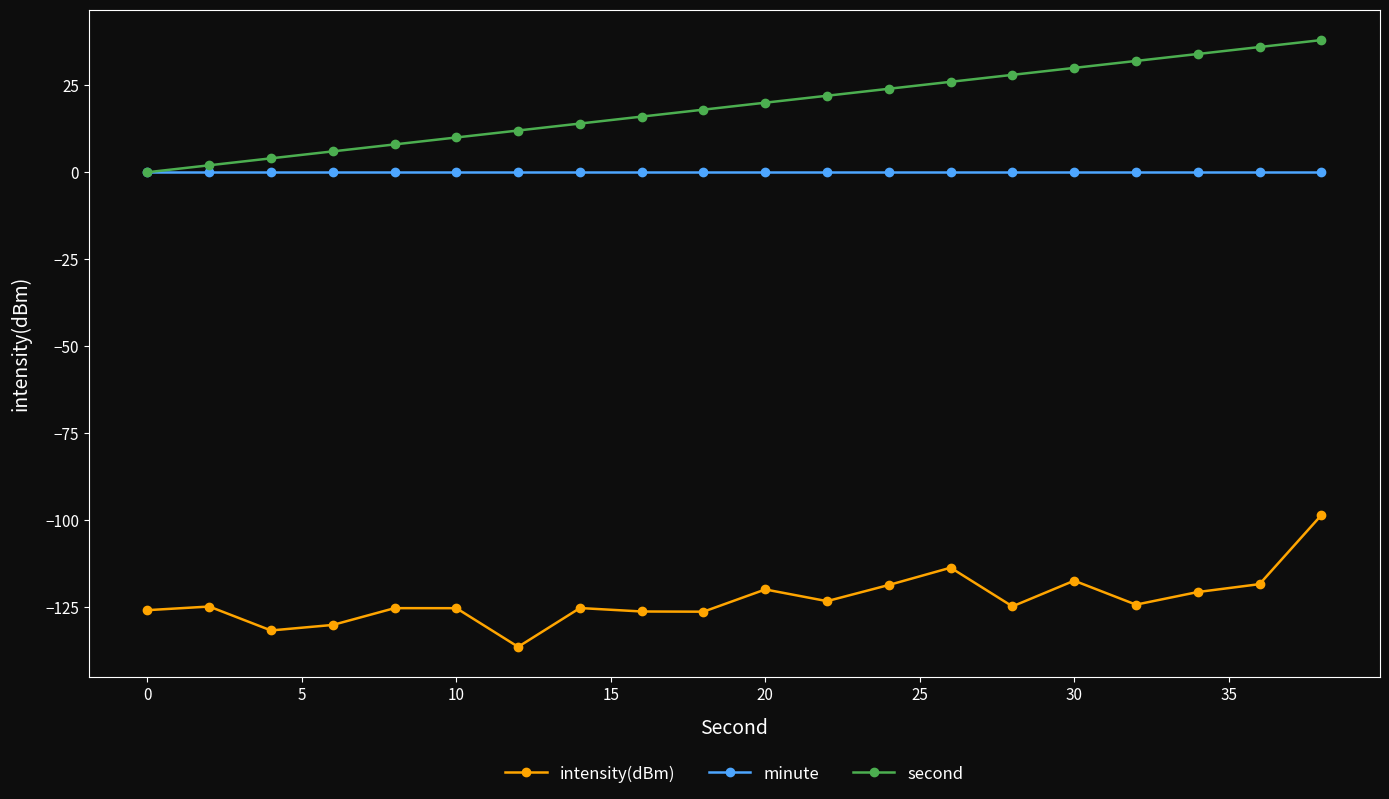

How many values in the second series are below 20?

10